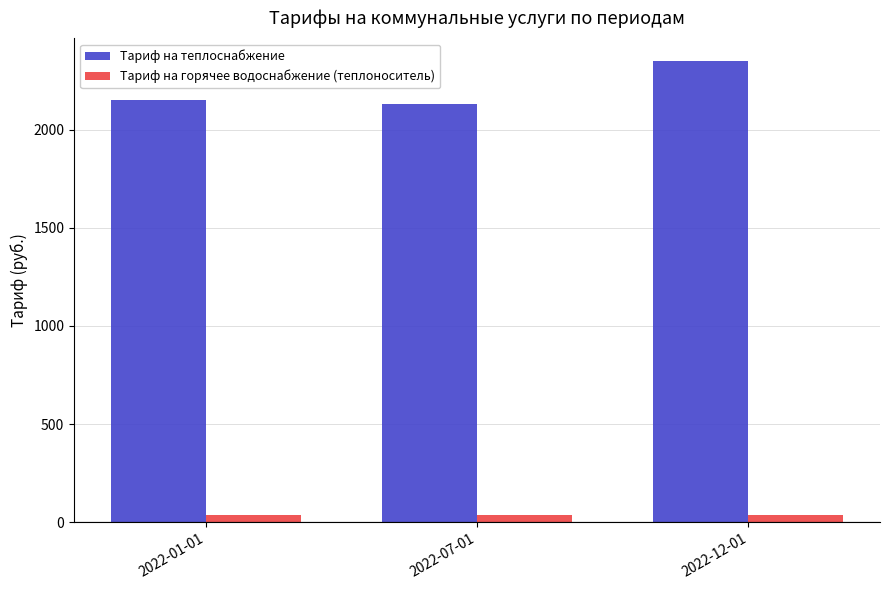

What is the smallest value displayed?

35.6